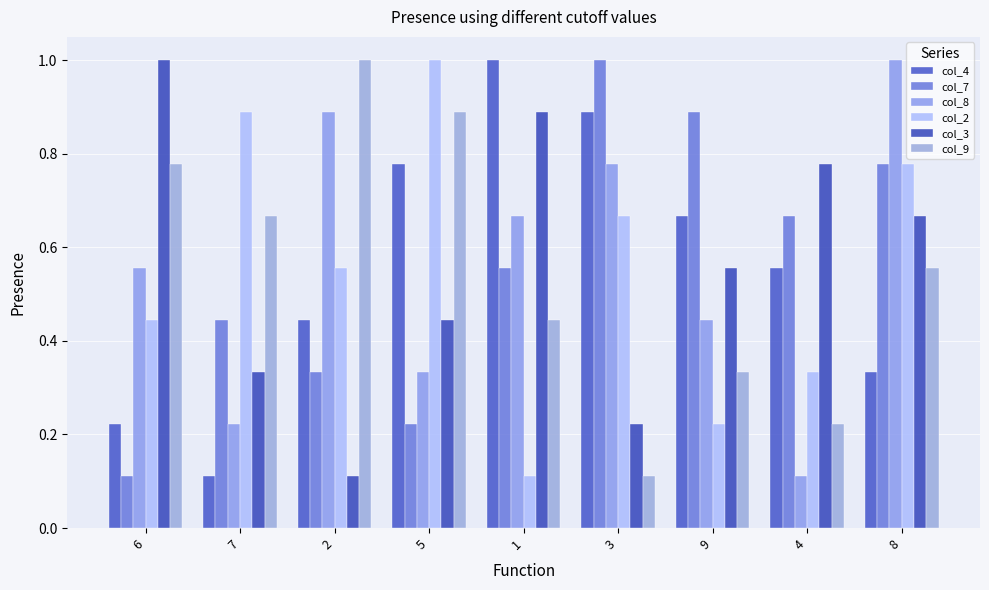

Rank the categories by col_8 value from lowest to highest.

4, 7, 5, 9, 6, 1, 3, 2, 8